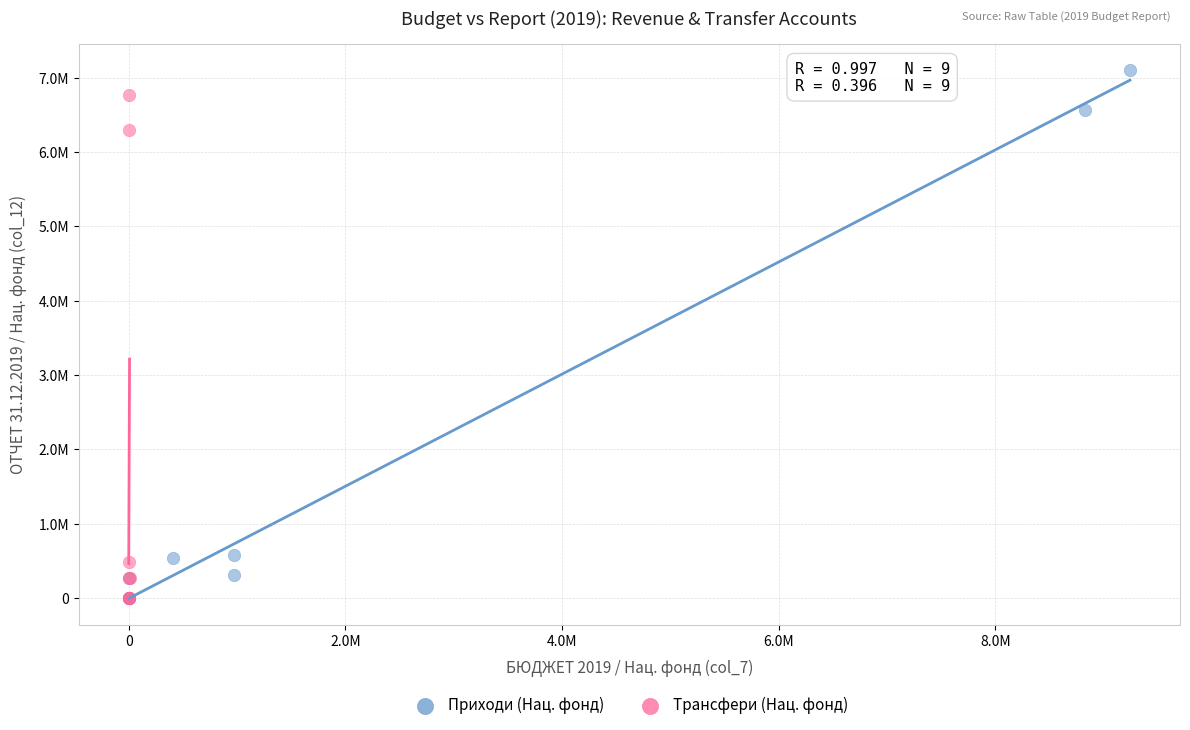

What are all the series names shown in the legend?

Приходи (Нац. фонд), Трансфери (Нац. фонд)